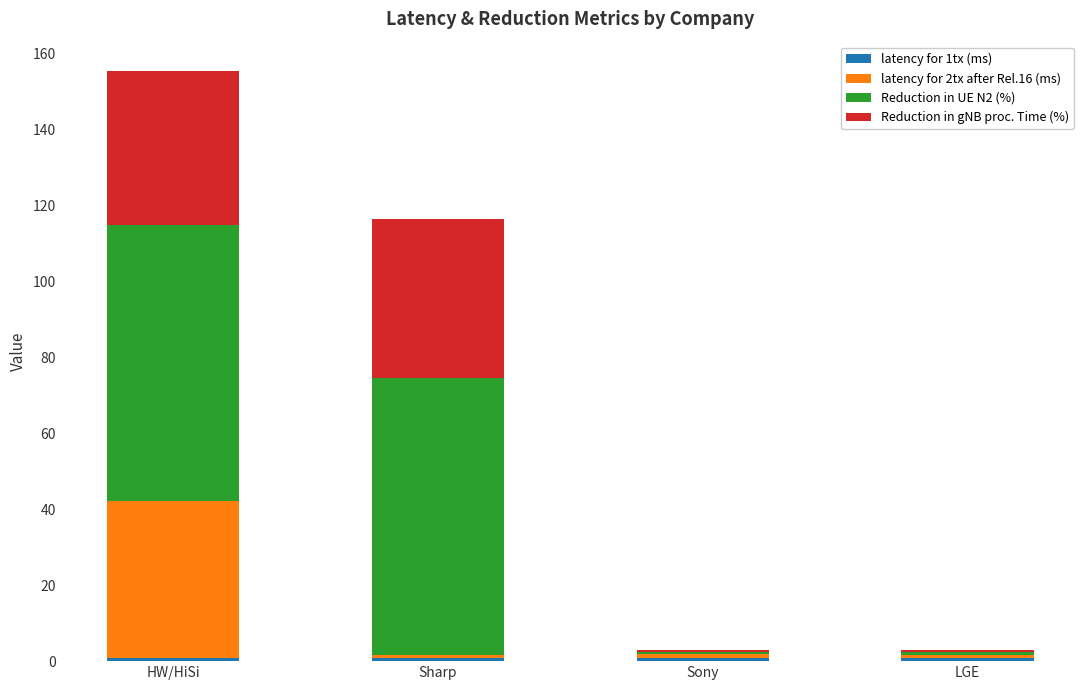

What is the approximate value of Reduction in UE N2 (%) at Sharp?

72.7